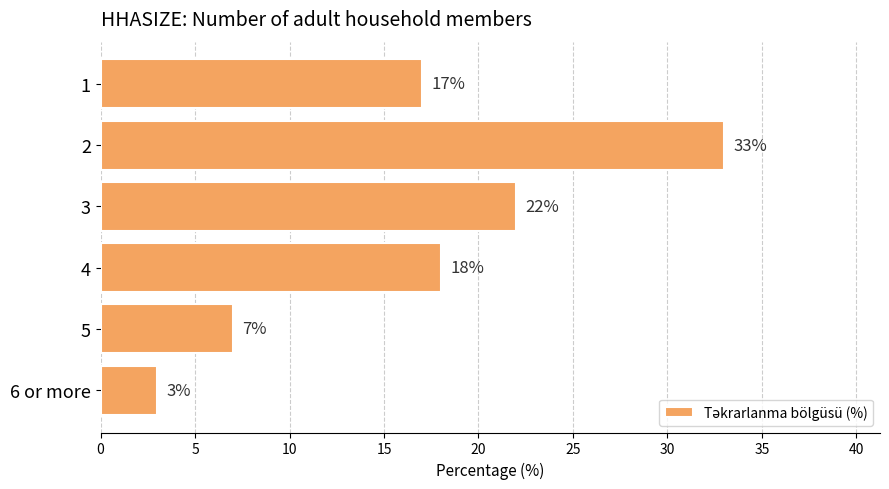

Rank the categories by value from highest to lowest.

2, 3, 4, 1, 5, 6 or more